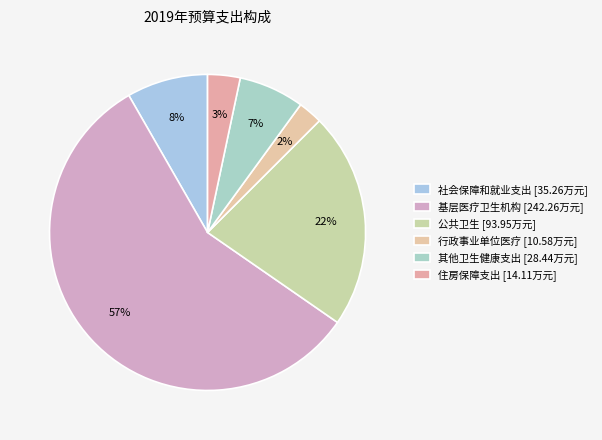

How many slices are in this pie chart?

6